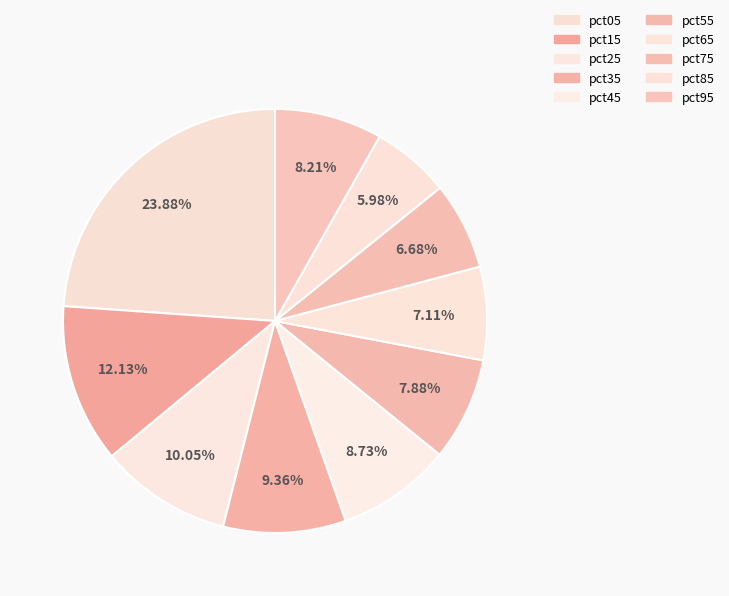

True or false: pct35 accounts for 19% of the total.

False